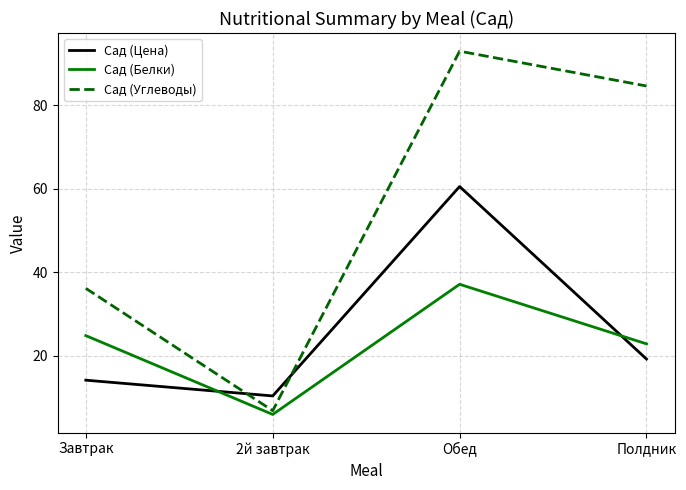

Does the chart have visible grid lines?

Yes